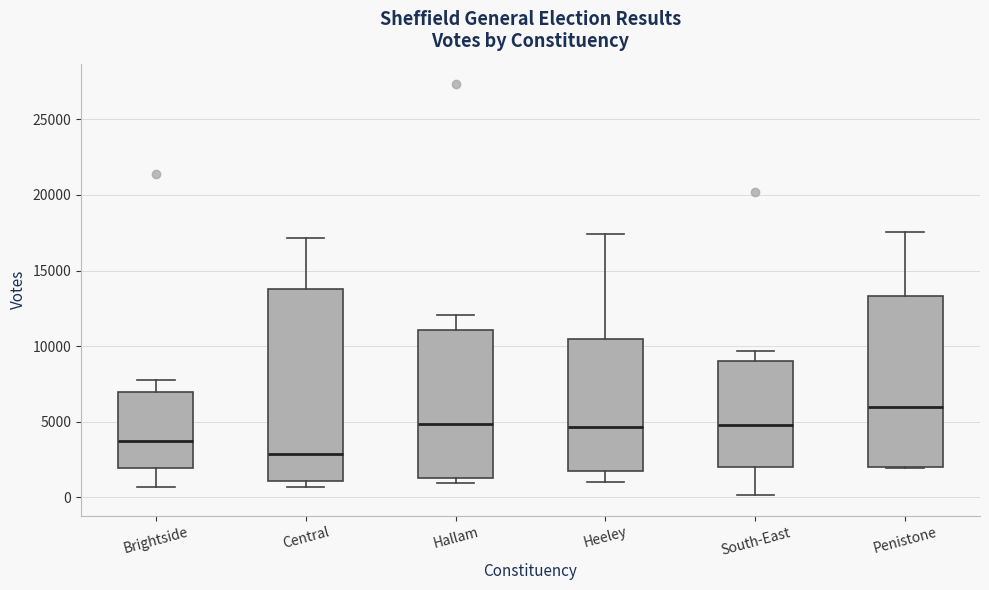

Which box has the highest median line?

Penistone